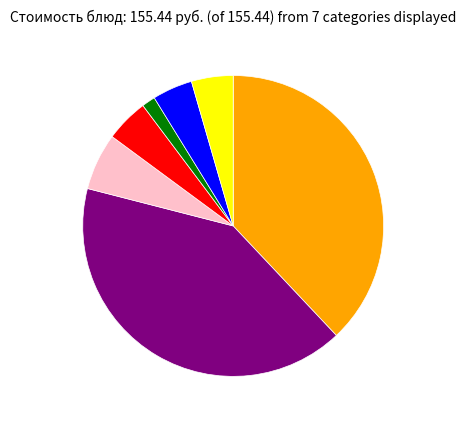

Is there a majority slice in this chart?

No